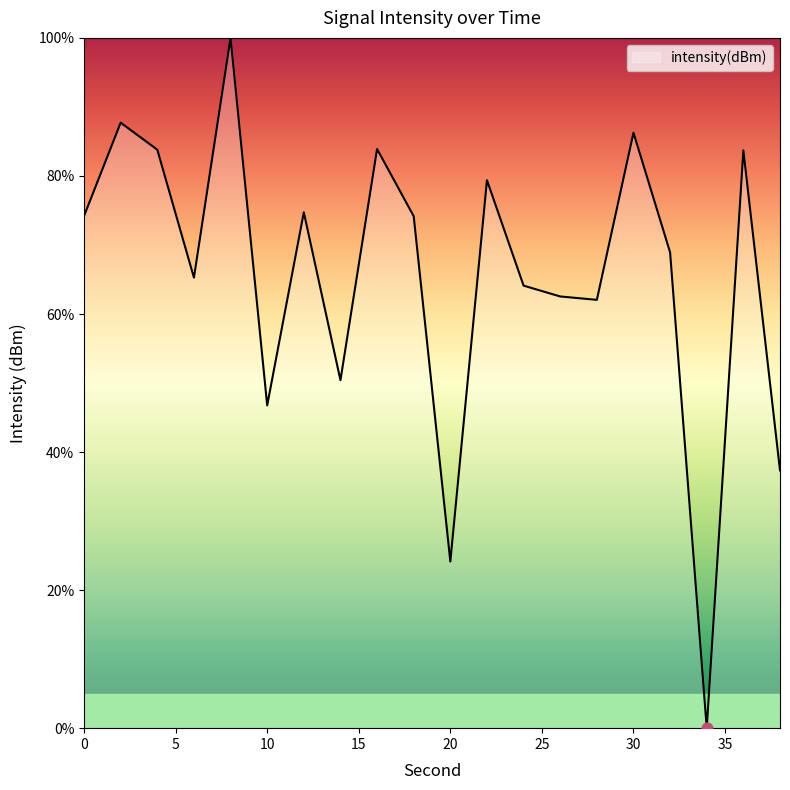

What is the greatest value displayed?

100.0